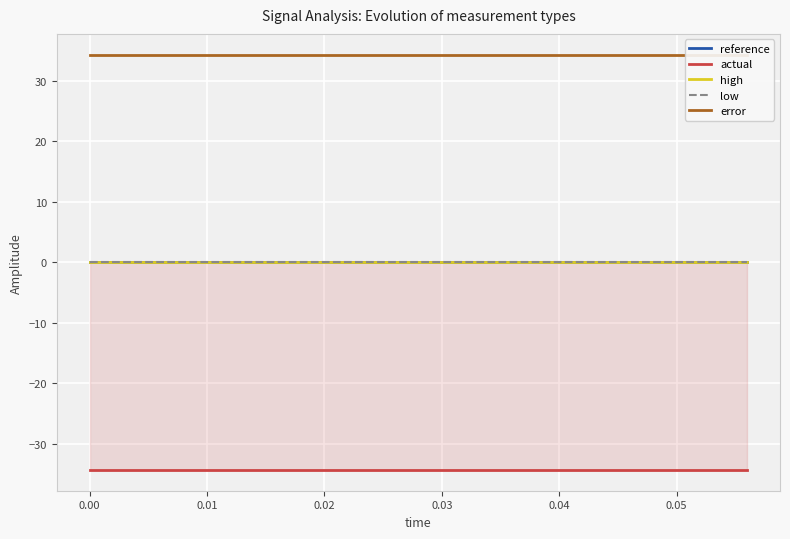

The value of actual at 0.00 is -56.8. True or false?

False